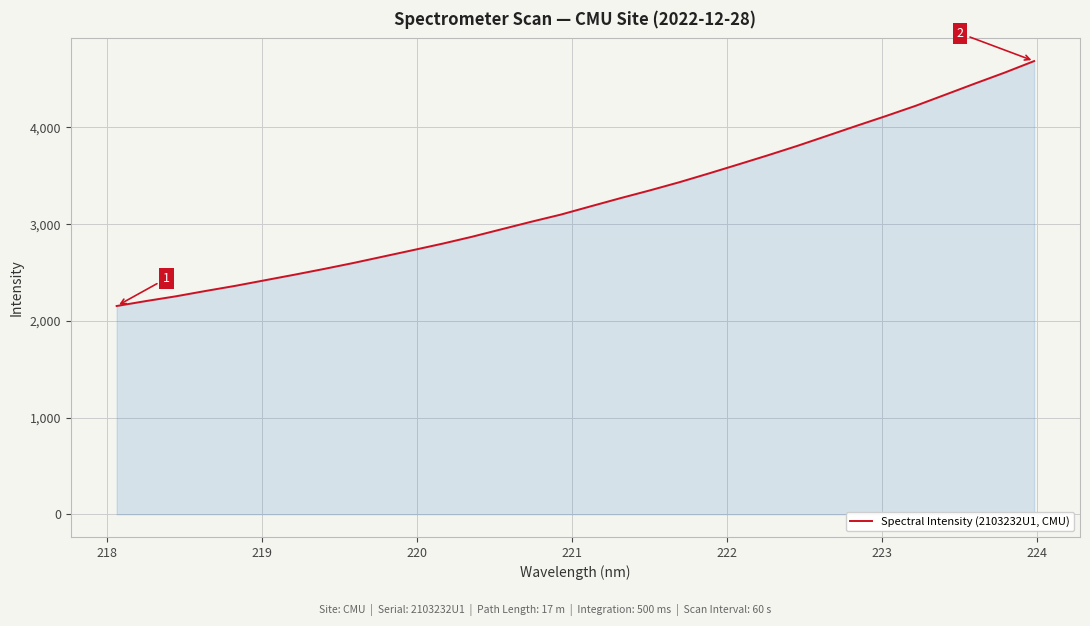

What is the difference between the maximum and minimum values?

2532.6